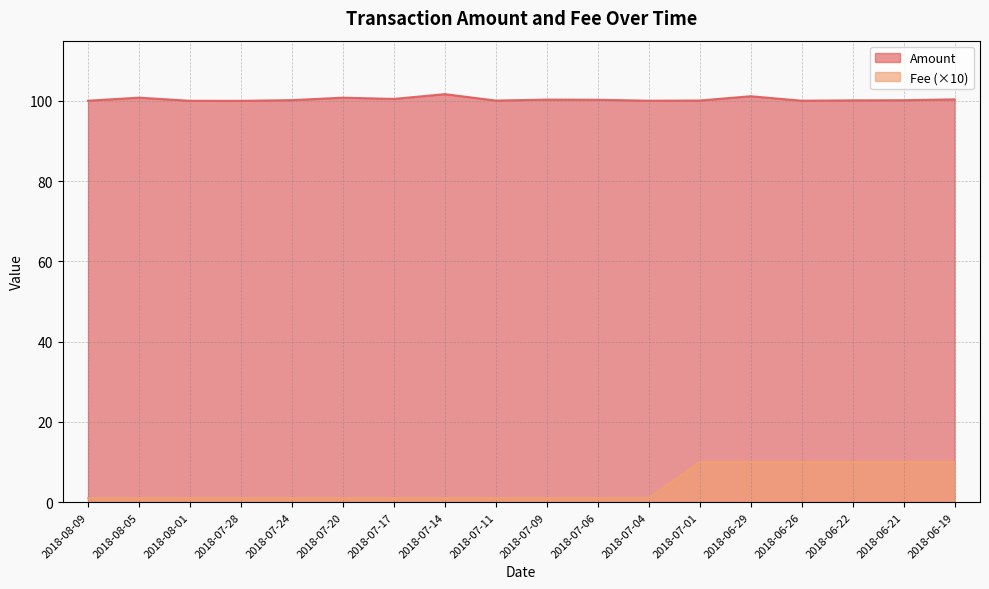

What is the difference between the maximum and minimum values in the Amount series?

1.7